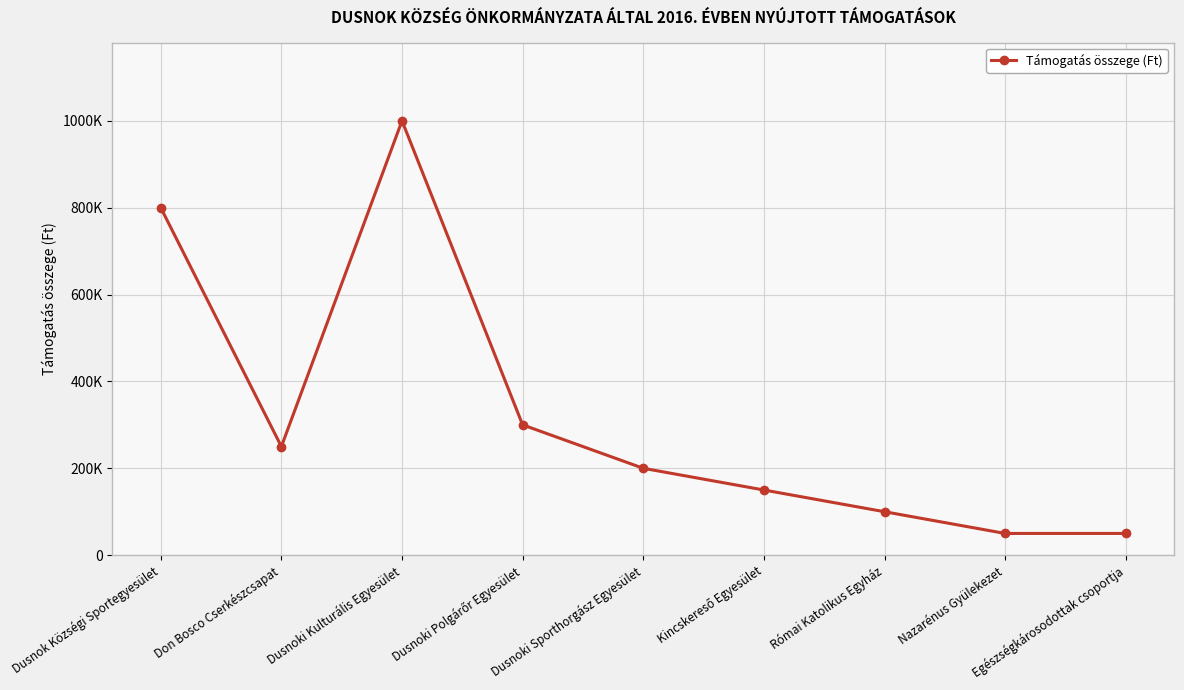

What is the ratio of the value at Római Katolikus Egyház to the value at Dusnoki Kulturális Egyesület?

0.1